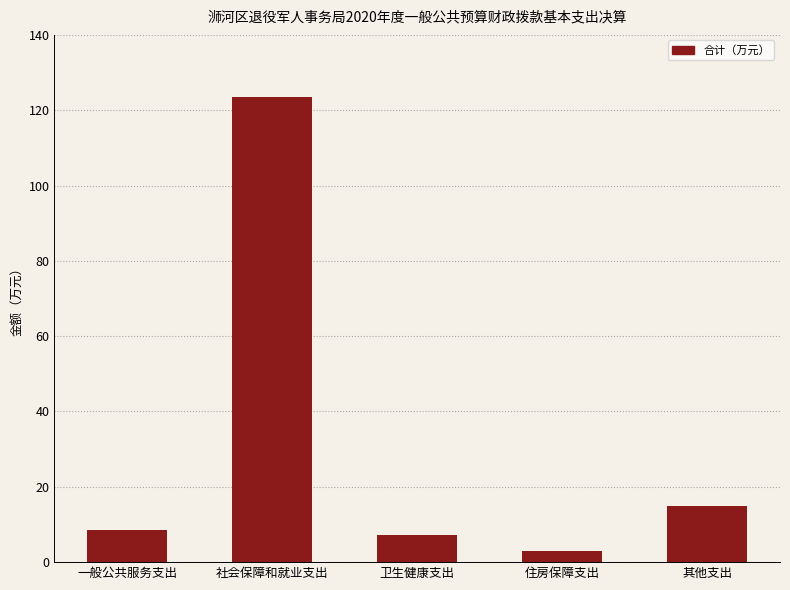

What is the sum of all values?

157.0